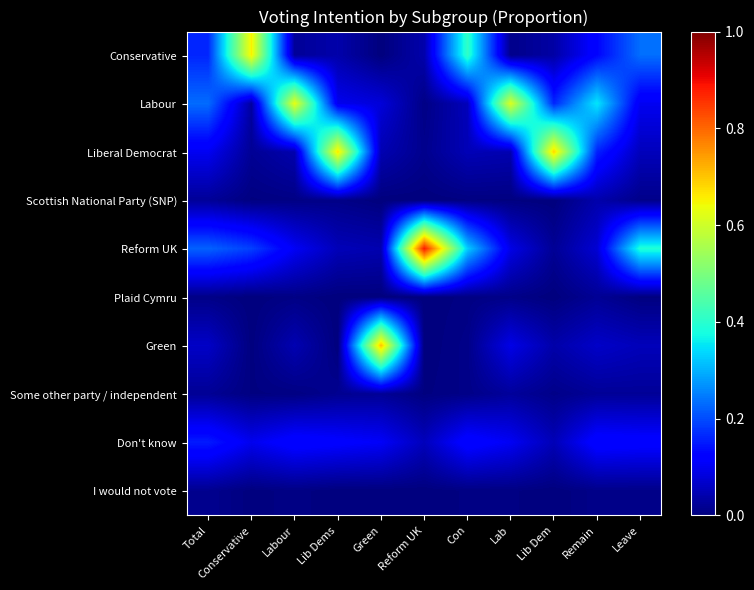

Reading right to left, list all the values displayed in this chart.

Conservative: Leave=0.2	Remain=0.1	Lib Dem=0.0	Lab=0.0	Con=0.4	Reform UK=0.0	Green=0.0	Lib Dems=0.0	Labour=0.0	Conservative=0.7	Total=0.2
Labour: Leave=0.1	Remain=0.4	Lib Dem=0.2	Lab=0.6	Con=0.1	Reform UK=0.0	Green=0.1	Lib Dems=0.1	Labour=0.6	Conservative=0.0	Total=0.2
Liberal Democrat: Leave=0.1	Remain=0.2	Lib Dem=0.7	Lab=0.0	Con=0.0	Reform UK=0.0	Green=0.0	Lib Dems=0.7	Labour=0.0	Conservative=0.0	Total=0.1
Scottish National Party (SNP): Leave=0.0	Remain=0.0	Lib Dem=0.0	Lab=0.0	Con=0.0	Reform UK=0.0	Green=0.0	Lib Dems=0.0	Labour=0.0	Conservative=0.0	Total=0.0
Reform UK: Leave=0.4	Remain=0.1	Lib Dem=0.0	Lab=0.1	Con=0.3	Reform UK=0.9	Green=0.0	Lib Dems=0.1	Labour=0.1	Conservative=0.2	Total=0.2
Plaid Cymru: Leave=0.0	Remain=0.0	Lib Dem=0.0	Lab=0.0	Con=0.0	Reform UK=0.0	Green=0.0	Lib Dems=0.0	Labour=0.0	Conservative=0.0	Total=0.0
Green: Leave=0.1	Remain=0.1	Lib Dem=0.0	Lab=0.1	Con=0.0	Reform UK=0.0	Green=0.7	Lib Dems=0.0	Labour=0.0	Conservative=0.0	Total=0.1
Some other party / independent: Leave=0.0	Remain=0.0	Lib Dem=0.0	Lab=0.0	Con=0.0	Reform UK=0.0	Green=0.0	Lib Dems=0.0	Labour=0.0	Conservative=0.0	Total=0.0
Don't know: Leave=0.1	Remain=0.1	Lib Dem=0.0	Lab=0.1	Con=0.1	Reform UK=0.1	Green=0.1	Lib Dems=0.1	Labour=0.1	Conservative=0.1	Total=0.2
I would not vote: Leave=0.0	Remain=0.0	Lib Dem=0.0	Lab=0.0	Con=0.0	Reform UK=0.0	Green=0.0	Lib Dems=0.0	Labour=0.0	Conservative=0.0	Total=0.0